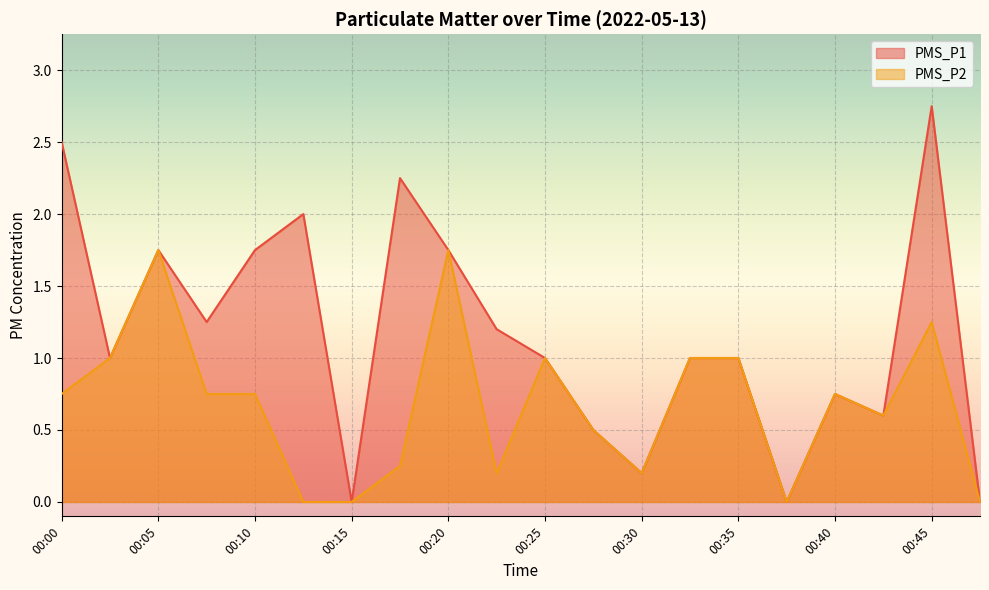

Rank the categories by PMS_P1 value from highest to lowest.

00:45, 00:00, 00:17, 00:13, 00:05, 00:10, 00:20, 00:08, 00:22, 00:03, 00:25, 00:32, 00:35, 00:40, 00:42, 00:28, 00:30, 00:15, 00:37, 00:47